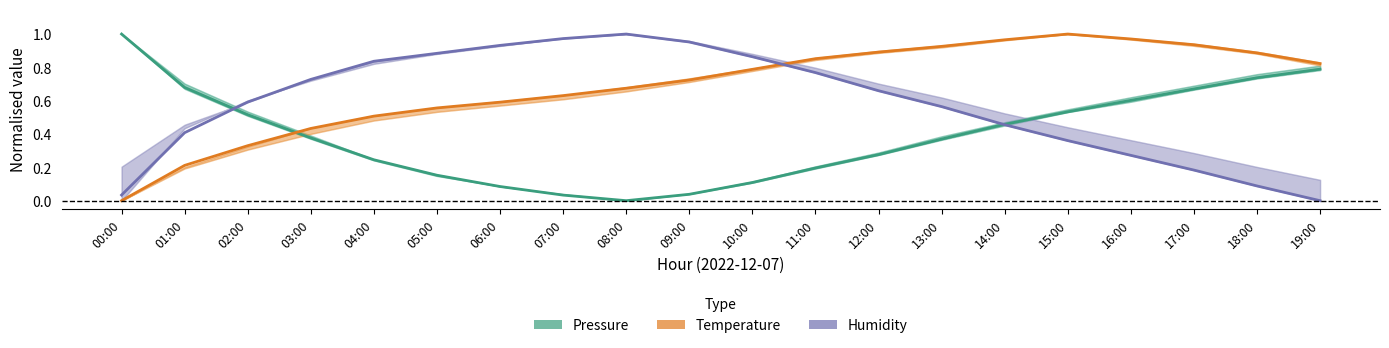

True or false: Pressure (normalised) has a value of 0.4 at 08:00.

False